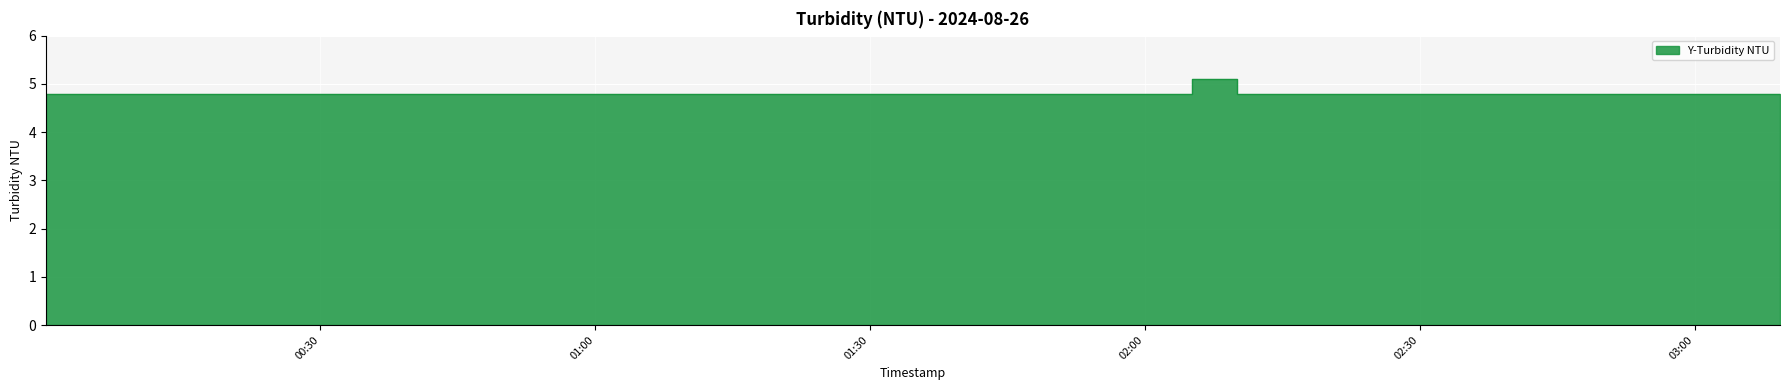

How many values are between 4 and 5?

39